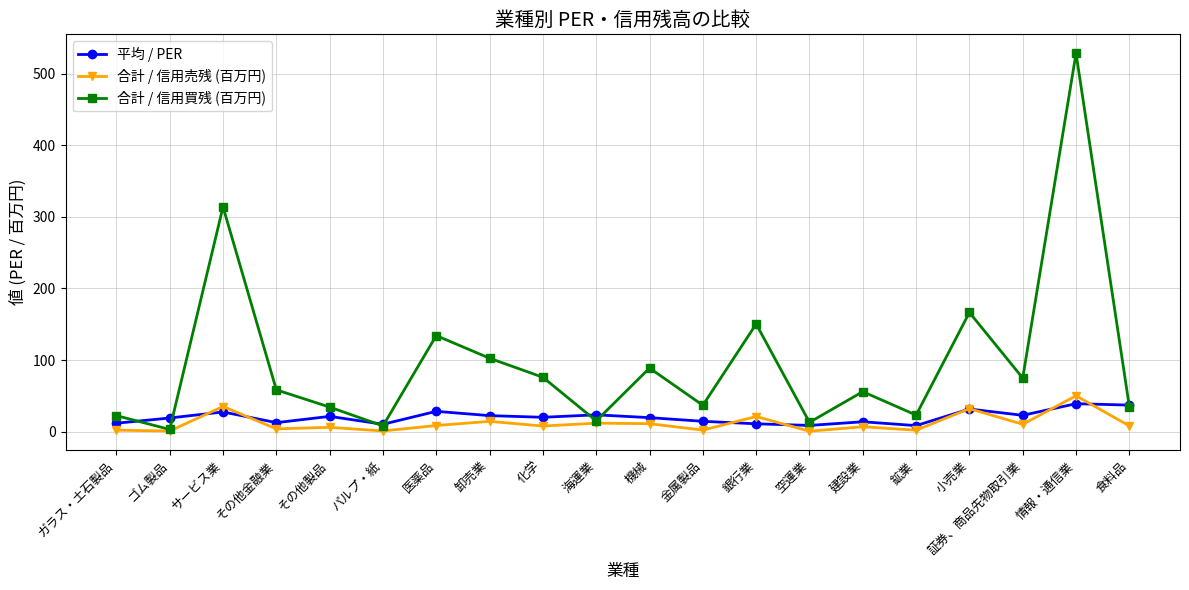

What is the difference between the maximum and minimum values in the 合計 / 信用売残 (百万円) series?

49.5